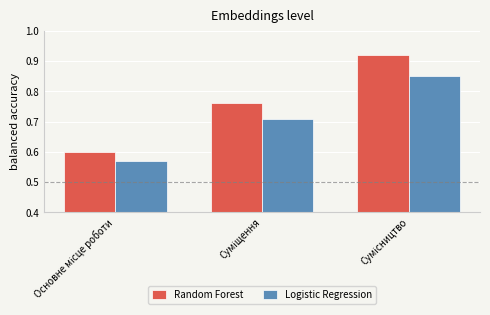

Count the Logistic Regression values in the range 0 to 1.

3